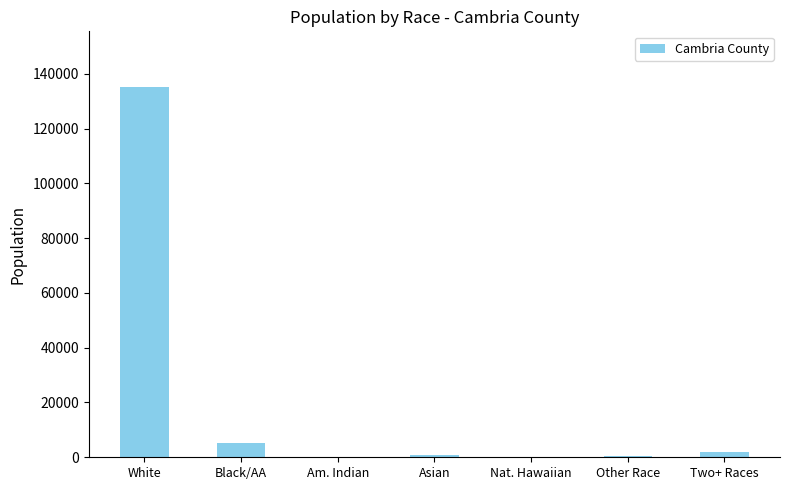

What is the sum of all values?

143679